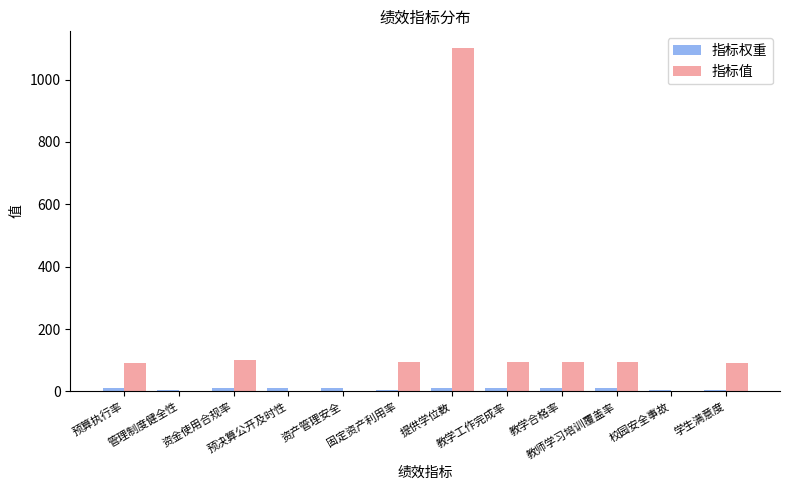

Between 固定资产利用率 and 校园安全事故, which series saw the biggest shift?

指标值